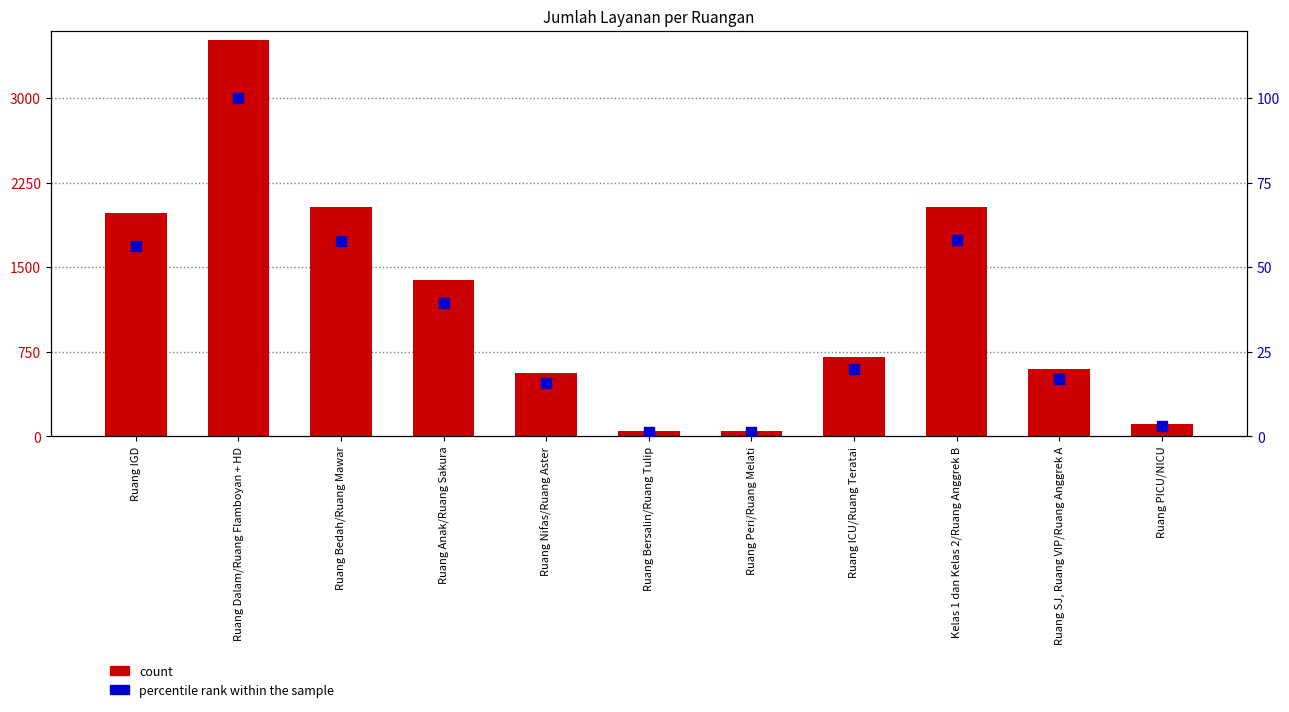

Which series has the largest total across all categories?

count